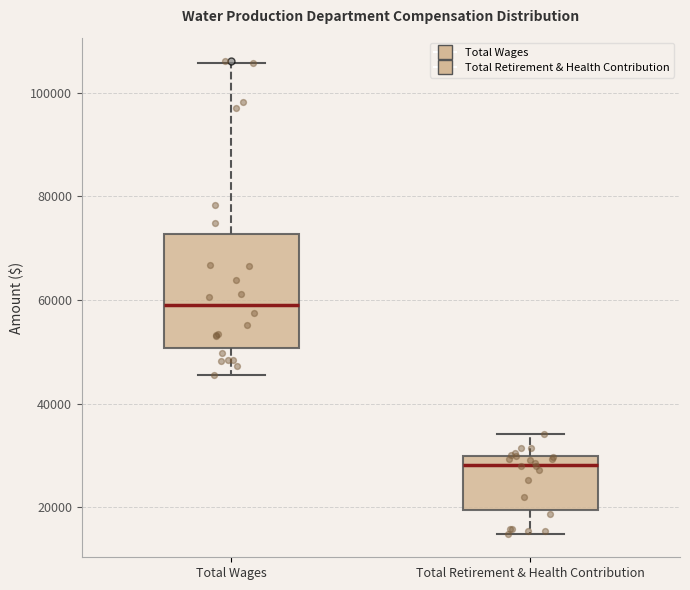

Where does the median line of the box for Total Retirement & Health Contribution sit on the y-axis? The values are not printed on the chart, so give them approximately, as read against the axis.

28000